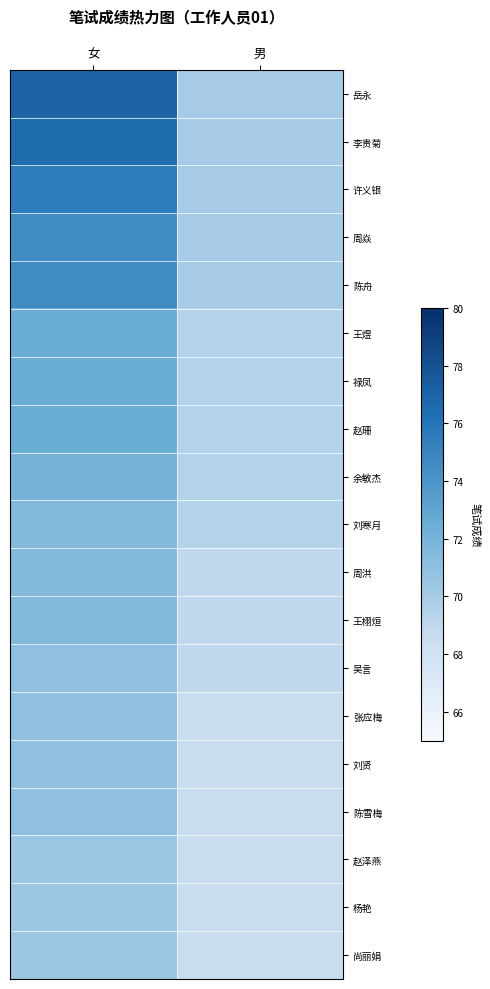

What is the spread (max minus min) of values at 男?

1.5